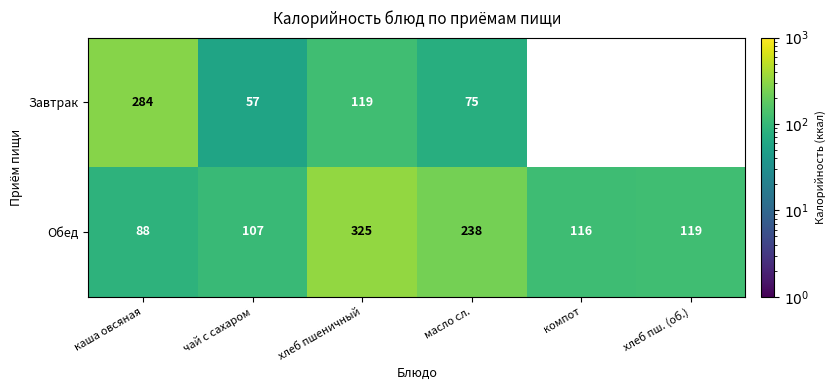

Which category has the highest value in the Обед series?

хлеб пшеничный